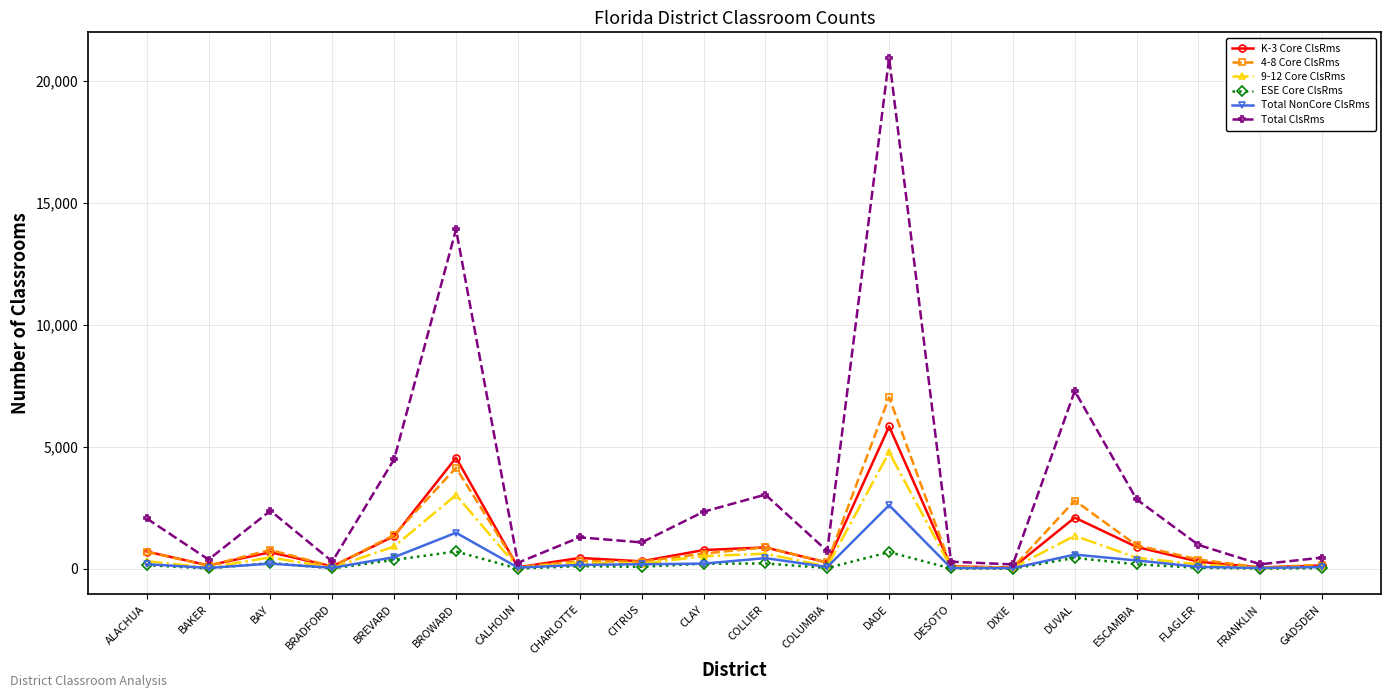

What is the label of the 1st point from the left?

ALACHUA